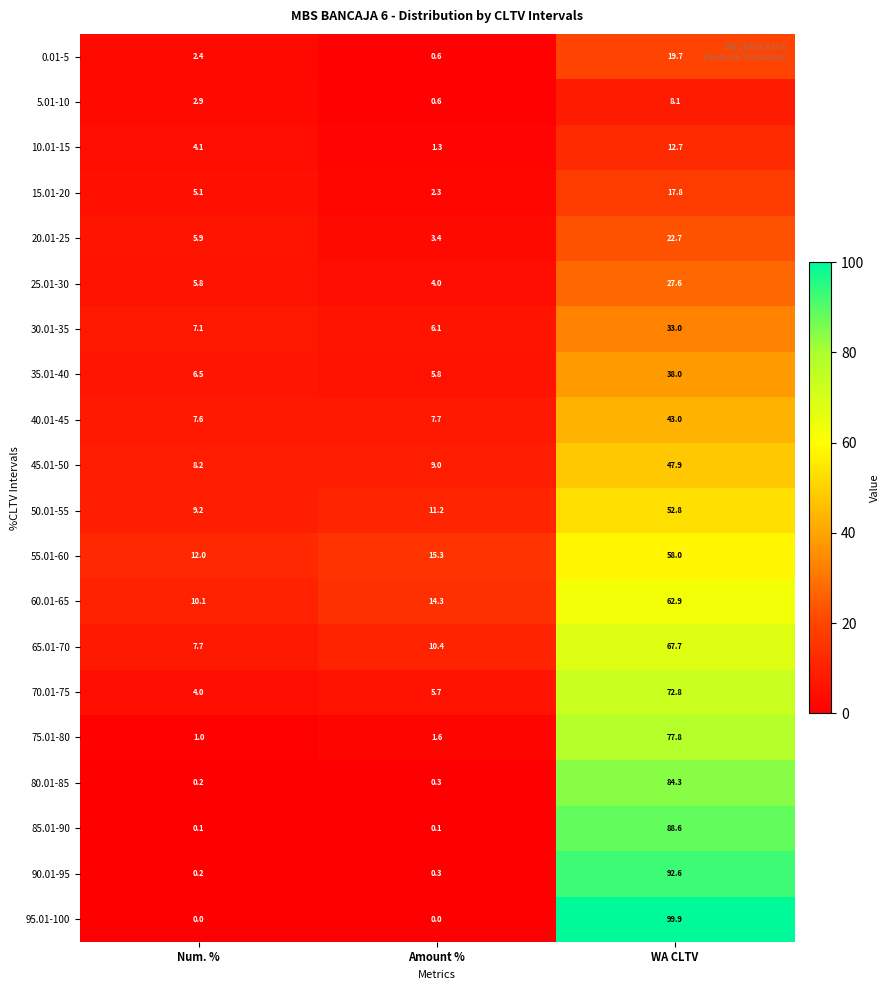

What is the sum of the 0.01-5 values at Amount % and WA CLTV?

20.3